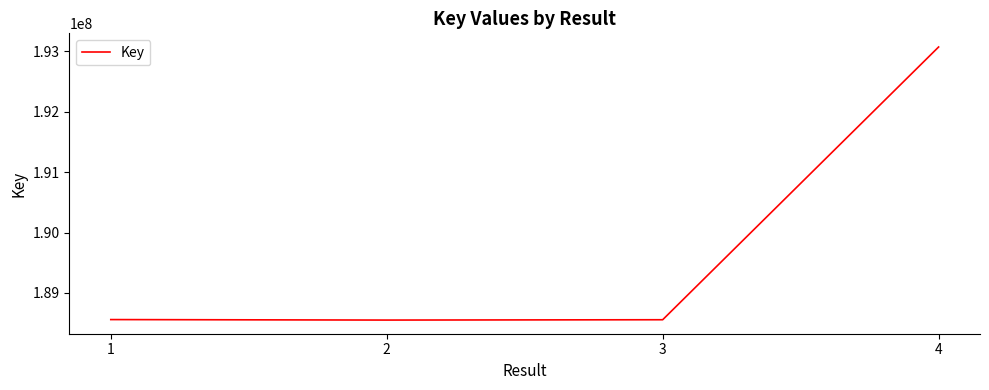

What is the difference between the values at 2 and 4?

4520329